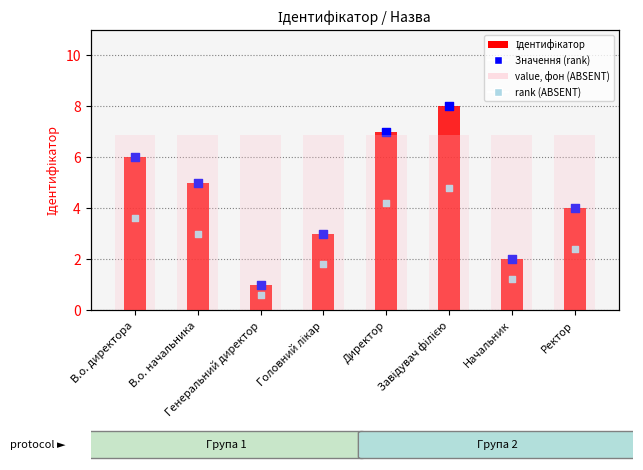

Which series has the largest total across all categories?

value, фон